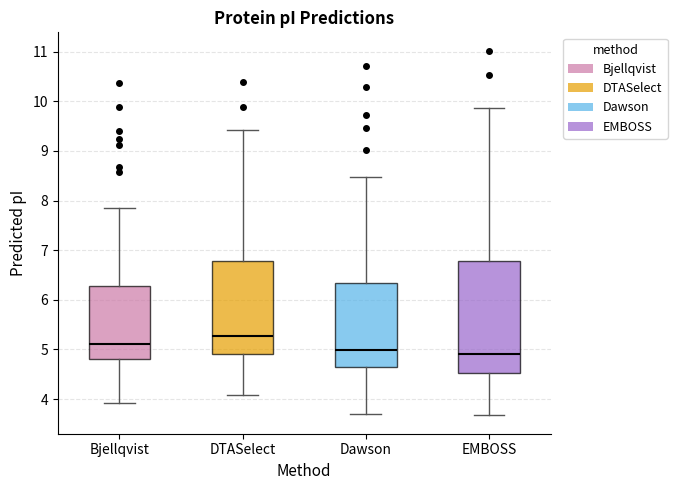

Reading left to right, read every box against the y-axis: the position of its median line, the range the box covers, and the ends of its whiskers. The values are not printed on the chart, so give them approximately, as read against the axis.

Bjellqvist: median 5.1, box 4.8 to 6.3, whiskers 3.9 to 7.8
DTASelect: median 5.3, box 4.9 to 6.8, whiskers 4.1 to 9.4
Dawson: median 5.0, box 4.7 to 6.3, whiskers 3.7 to 8.5
EMBOSS: median 4.9, box 4.5 to 6.8, whiskers 3.7 to 9.9